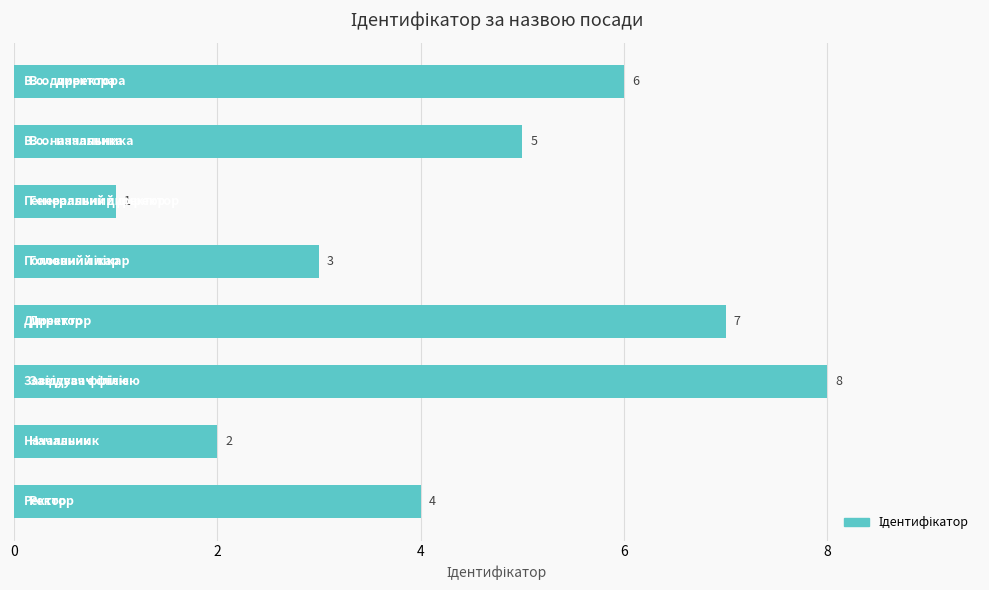

How many categories are shown in the chart?

8